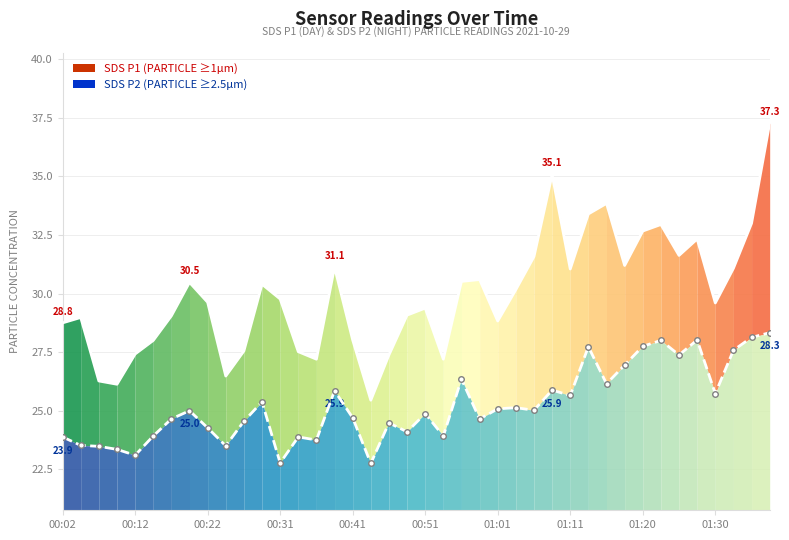

Which series has the largest range (max minus min)?

SDS_P1